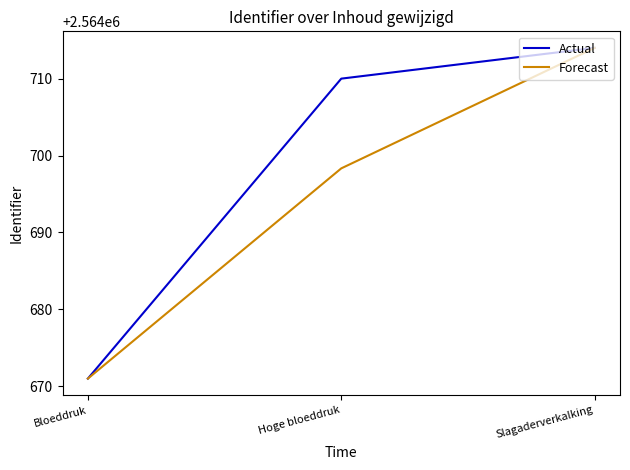

The Actual series shows 2564714.0 at Slagaderverkalking. True or false?

True